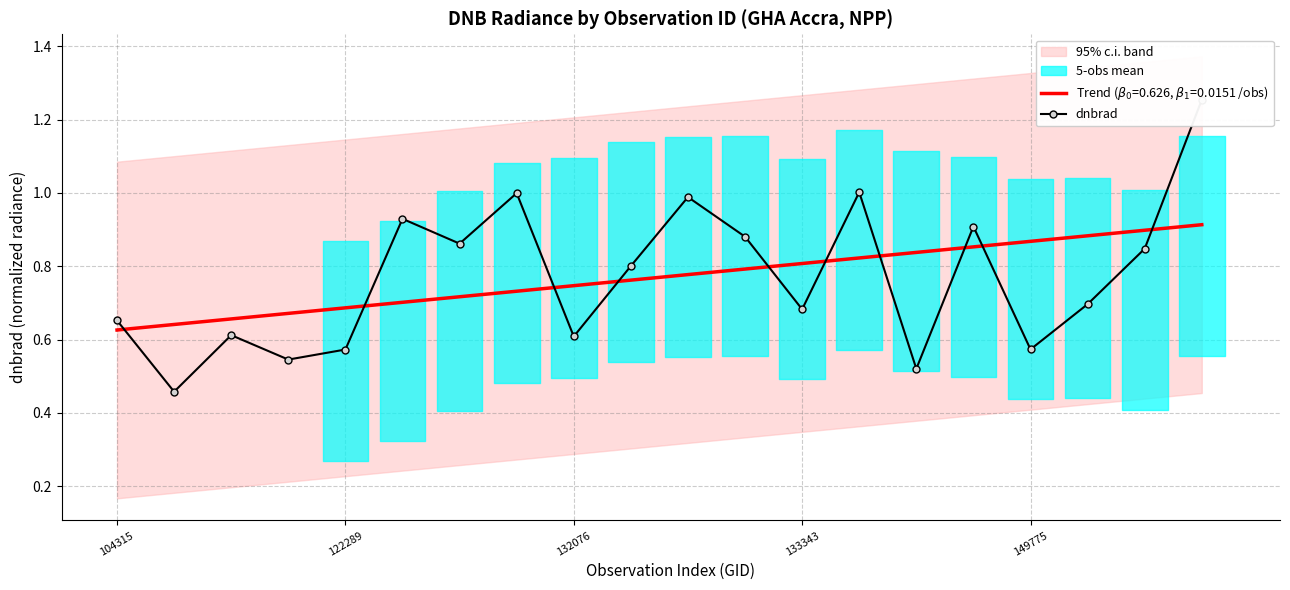

How many interior local peaks (higher than both neighbors) does the data have?

6